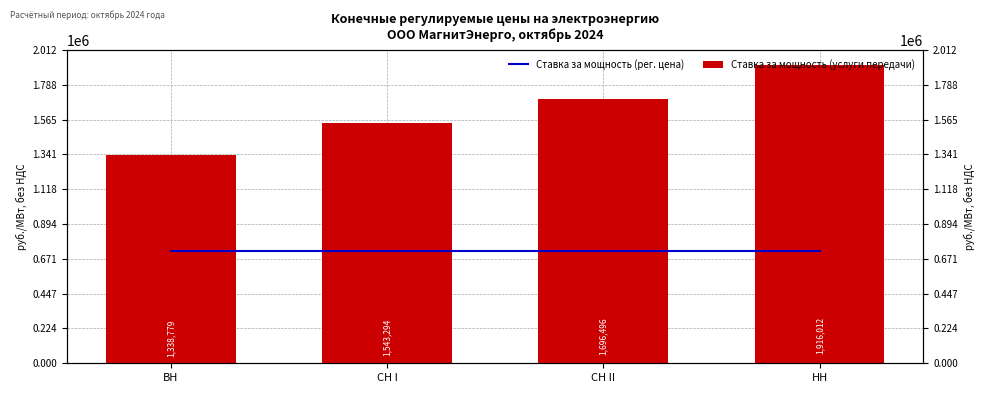

Reading left to right, transcribe all the data shown in this chart.

Ставка за мощность (рег. цена): 722650.3	722650.3	722650.3	722650.3
Ставка за мощность (услуги передачи): 1338779.2	1543294.0	1696496.3	1916011.5